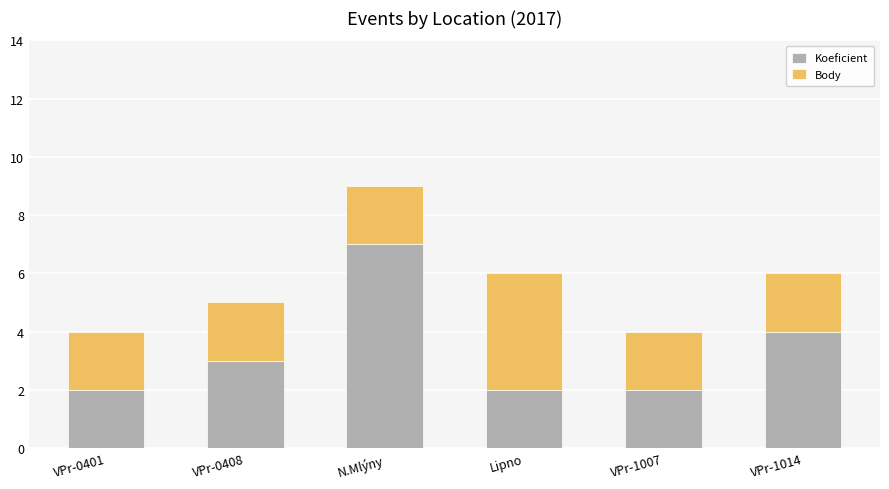

The value of Koeficient at VPr-0408 is 2. True or false?

False